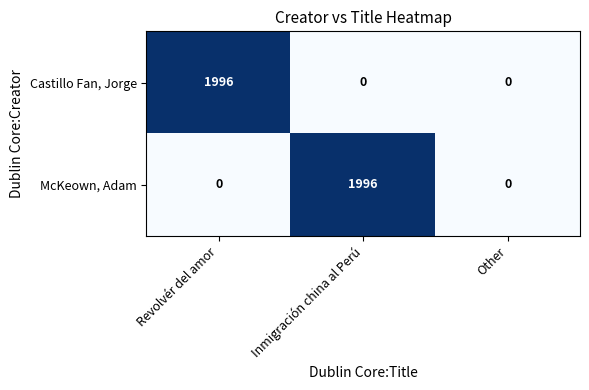

What is the total value across all series at Inmigración china al Perú?

1996